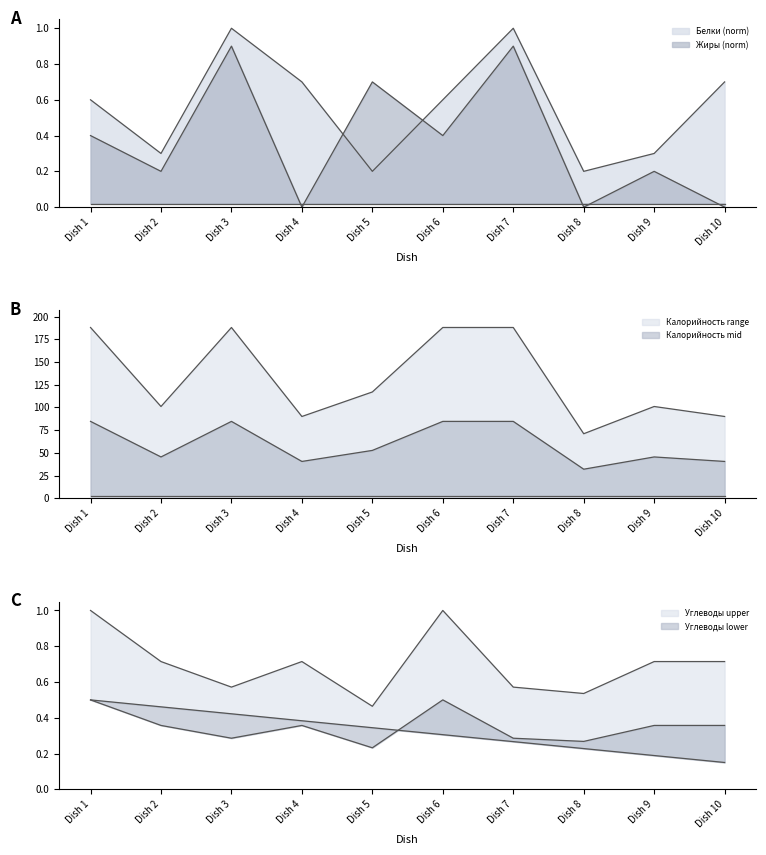

Reading right to left, extract all data points from this chart.

Калорийность: 90.0	101.0	71.0	188.0	188.0	117.0	90.0	188.0	101.0	188.0
Белки: 0.7	0.3	0.2	1.0	0.6	0.2	0.7	1.0	0.3	0.6
Жиры: 0.0	0.2	0.0	0.9	0.4	0.7	0.0	0.9	0.2	0.4
Углеводы: 0.7	0.7	0.5	0.6	1.0	0.5	0.7	0.6	0.7	1.0